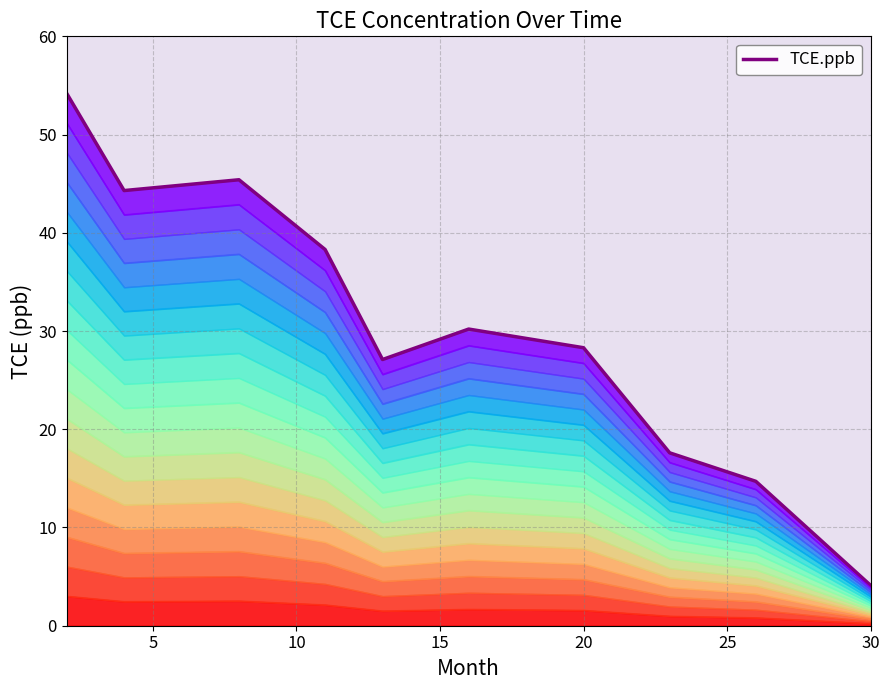

How many points are higher than both their immediate neighbors (excluding endpoints)?

2